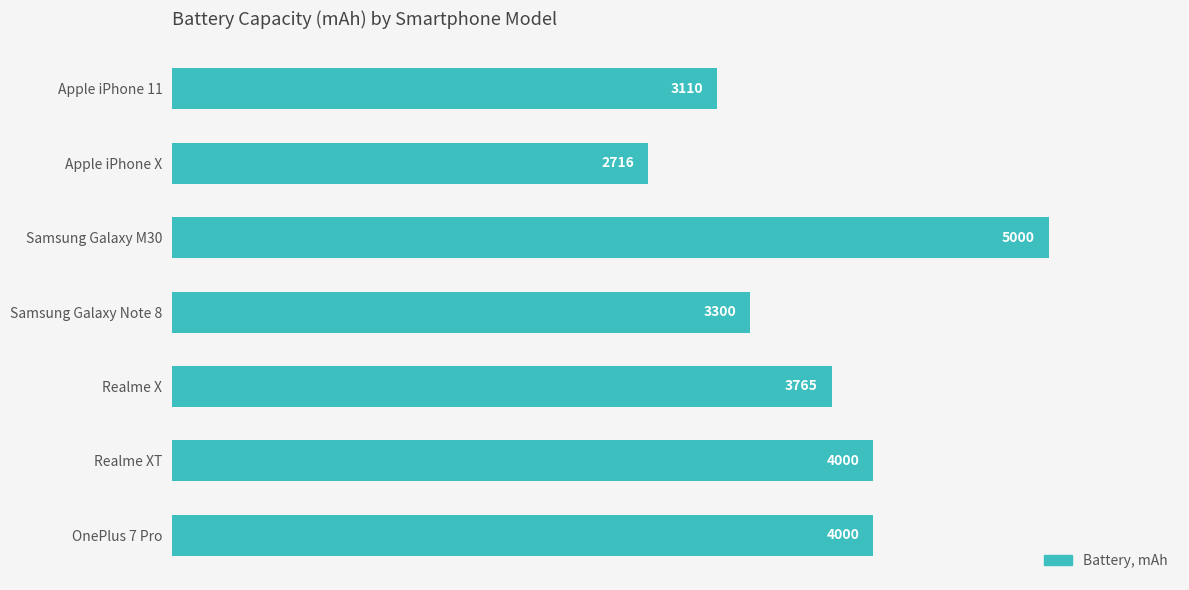

What is the label of the 2nd bar from the bottom?

Realme XT